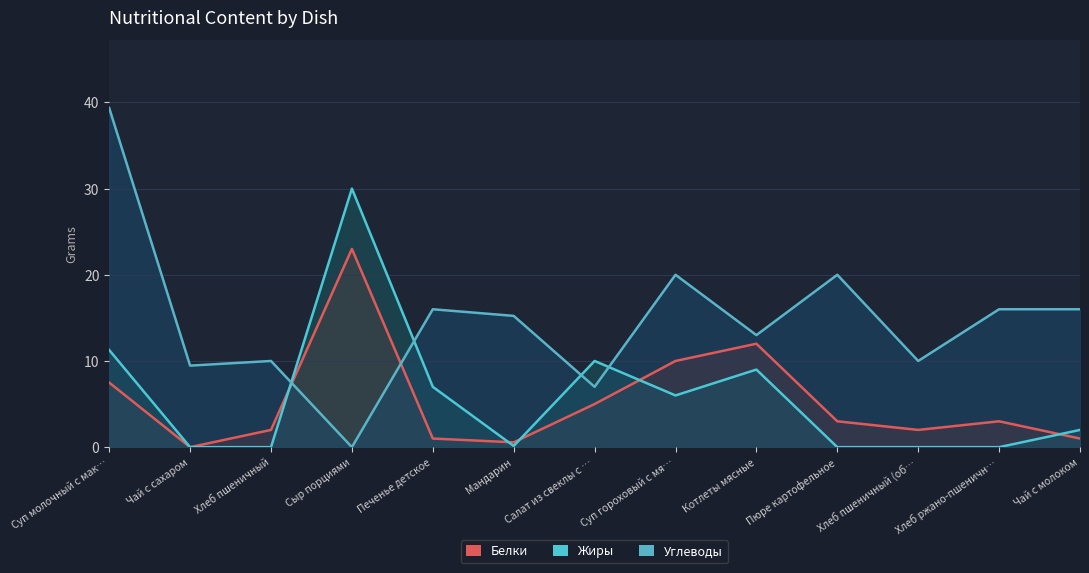

Is the value of Белки at Чай с молоком greater than the value of Углеводы at Хлеб ржано-пшеничн…?

No